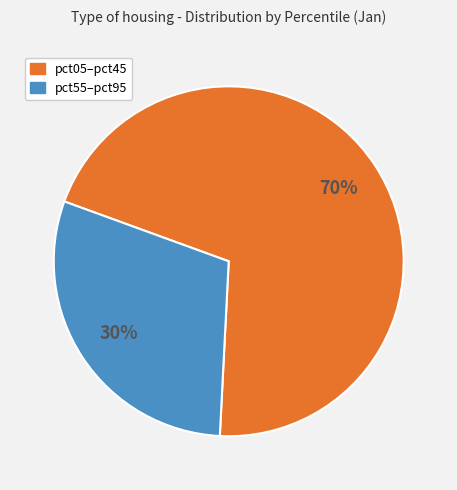

To the nearest percent, what is the average slice percentage?

50%